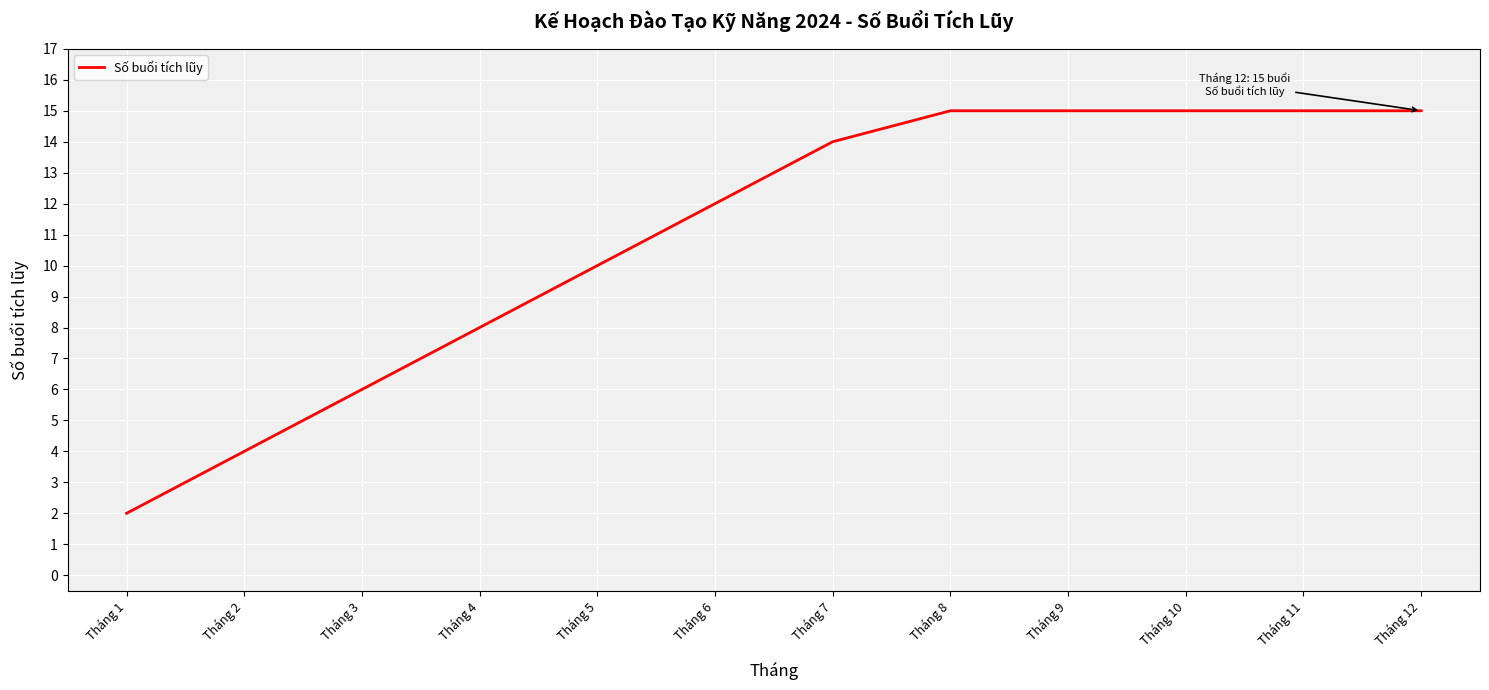

The value at Tháng 7 is 24. True or false?

False